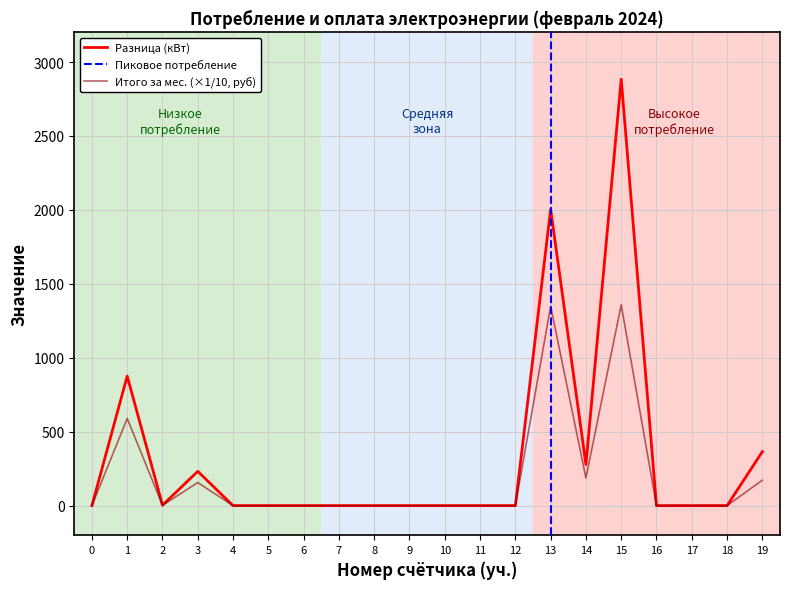

How many data points in Итого за мес. (руб) are above 0?

7